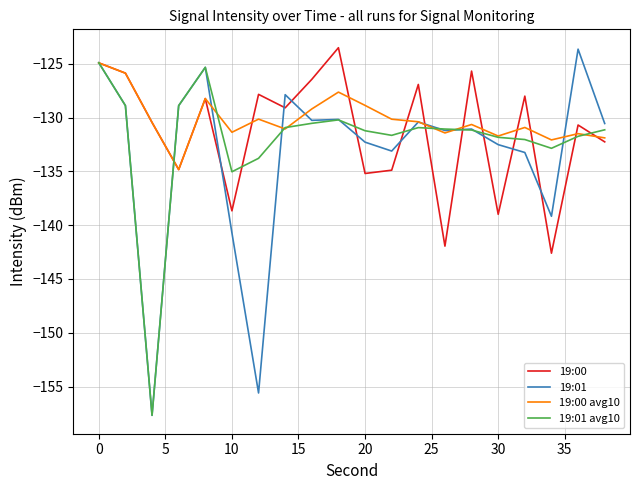

Is this an area chart (filled region under the line)?

No